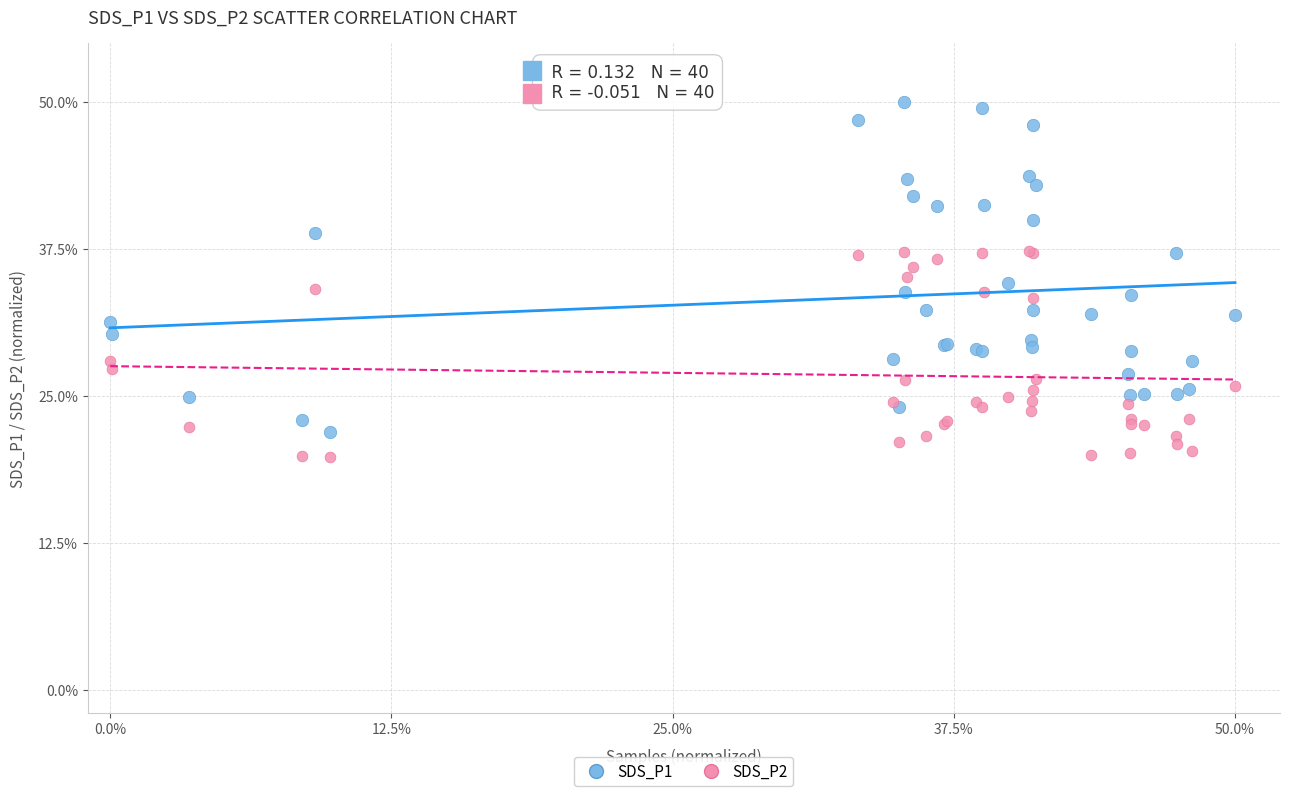

Which series has the largest Y range (max minus min)?

SDS_P1